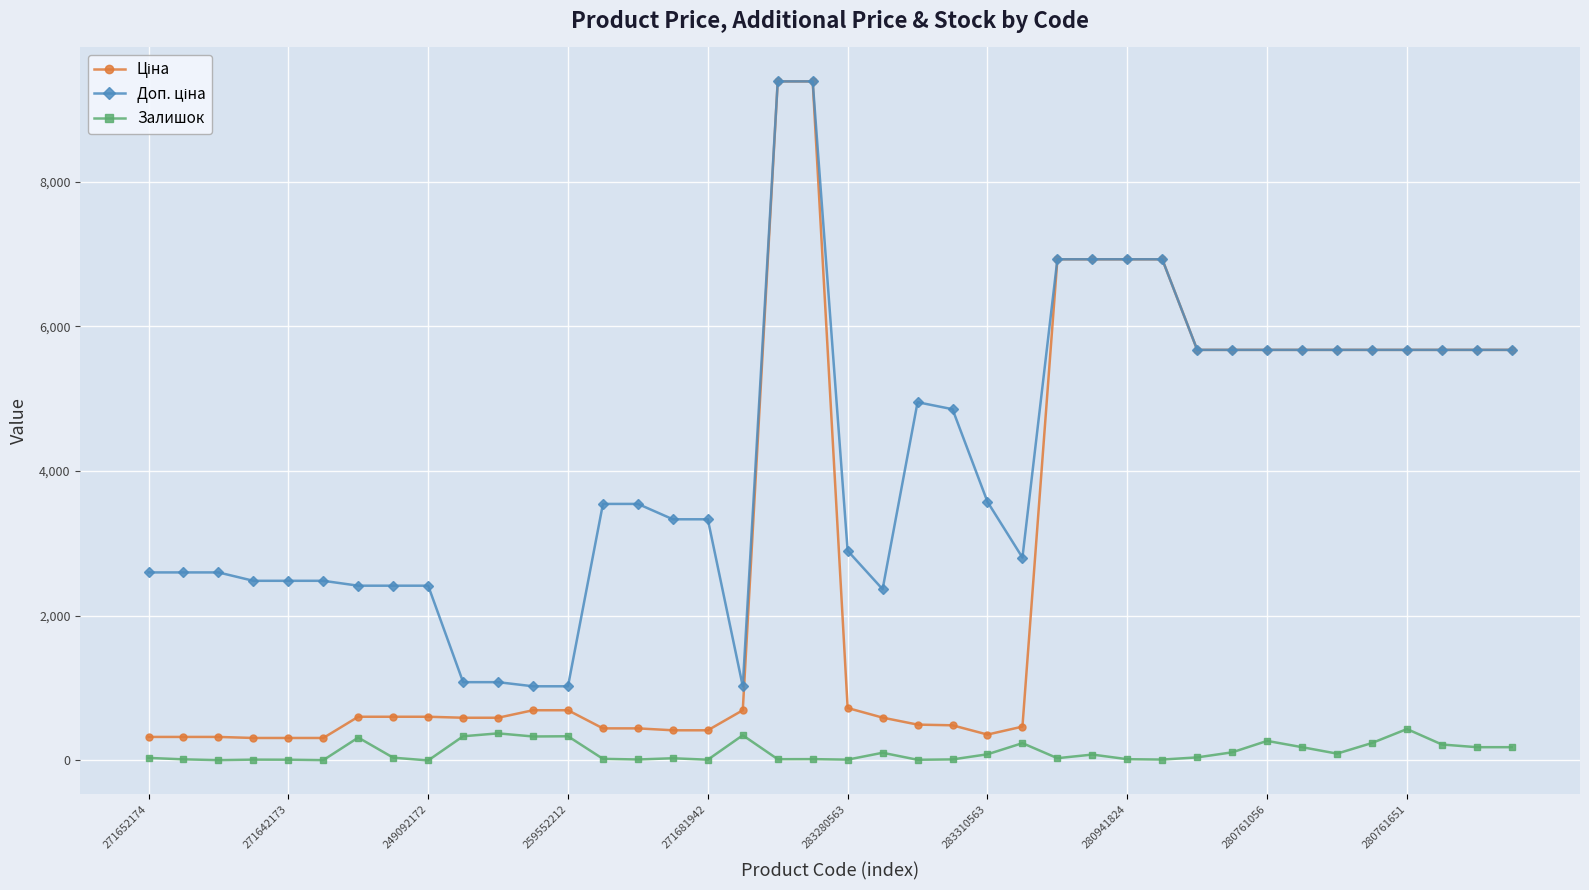

What is the greatest value displayed?

9384.0